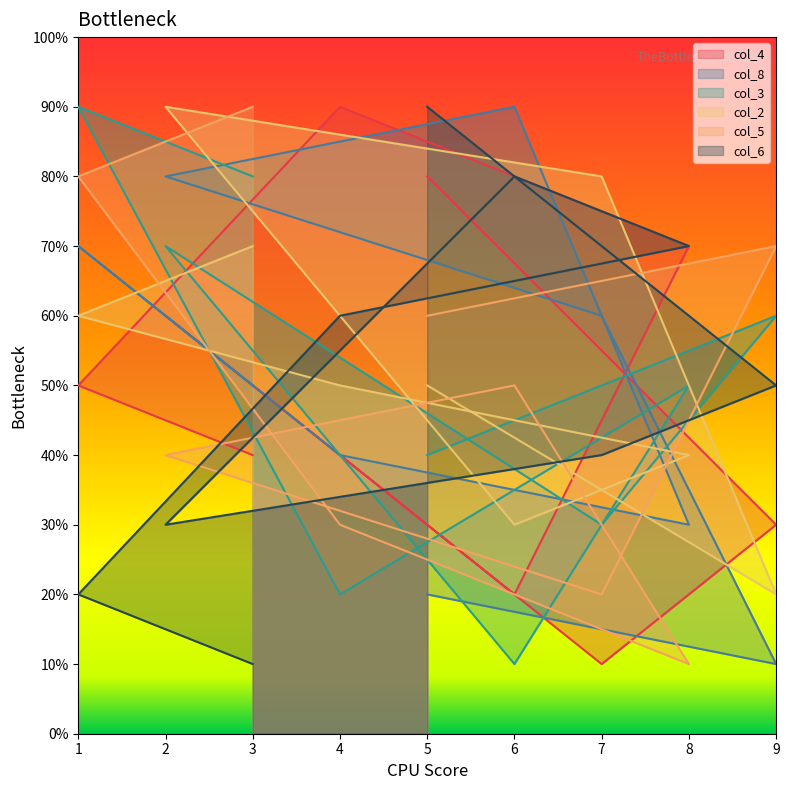

What is the lowest value of the col_4 series?

1